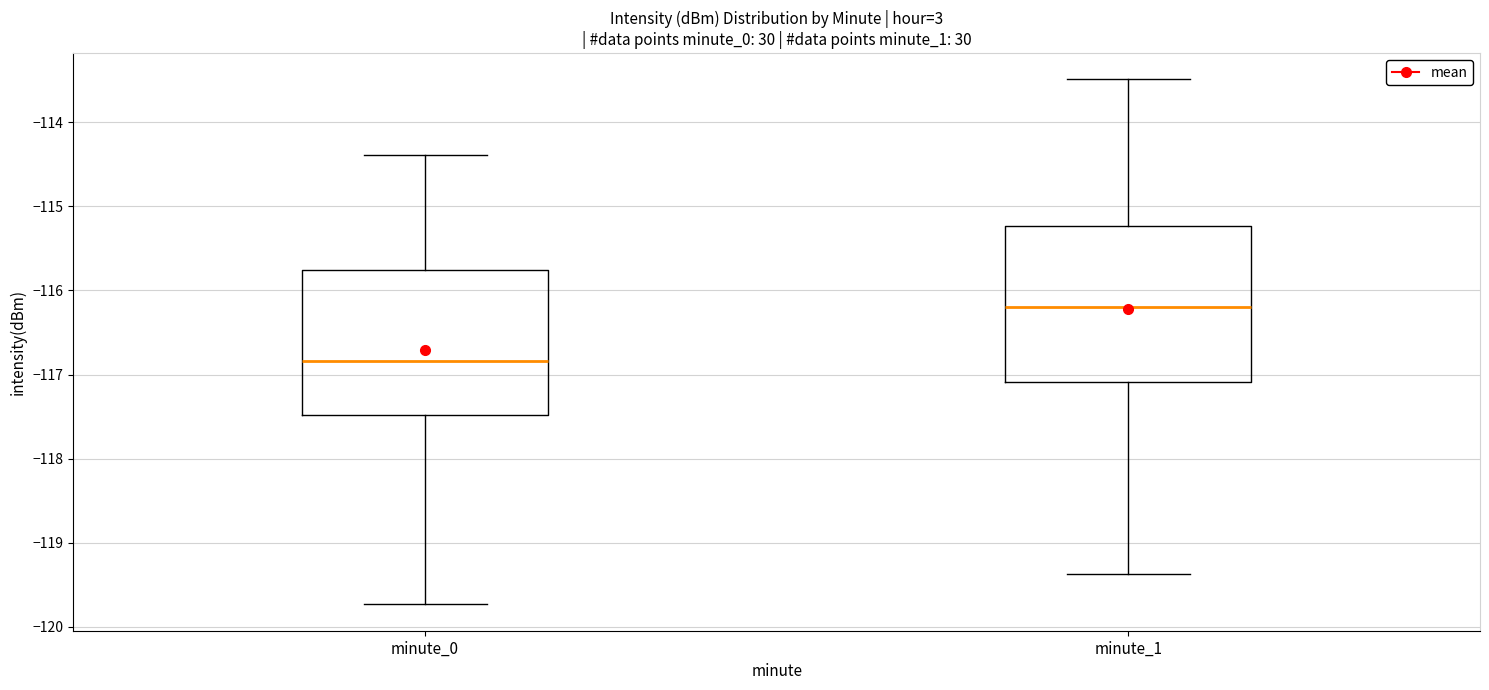

Which box's median line is the highest?

minute_1